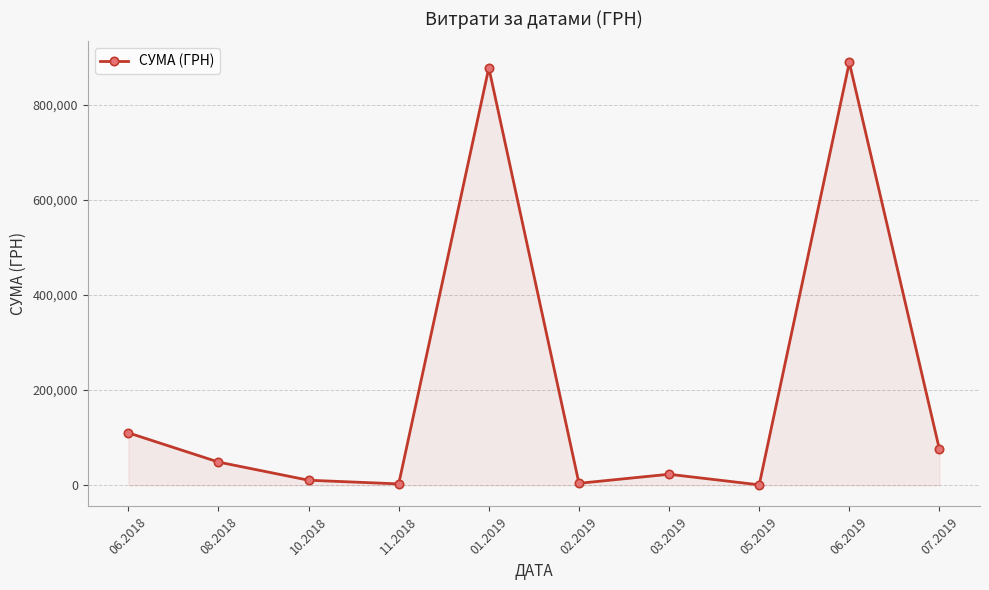

True or false: the data shows 246404.6 at 06.2019.

False